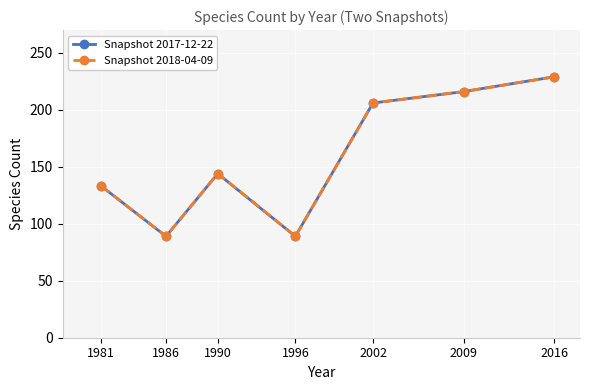

True or false: Snapshot 2018-04-09 and Snapshot 2017-12-22 cross at least once.

False